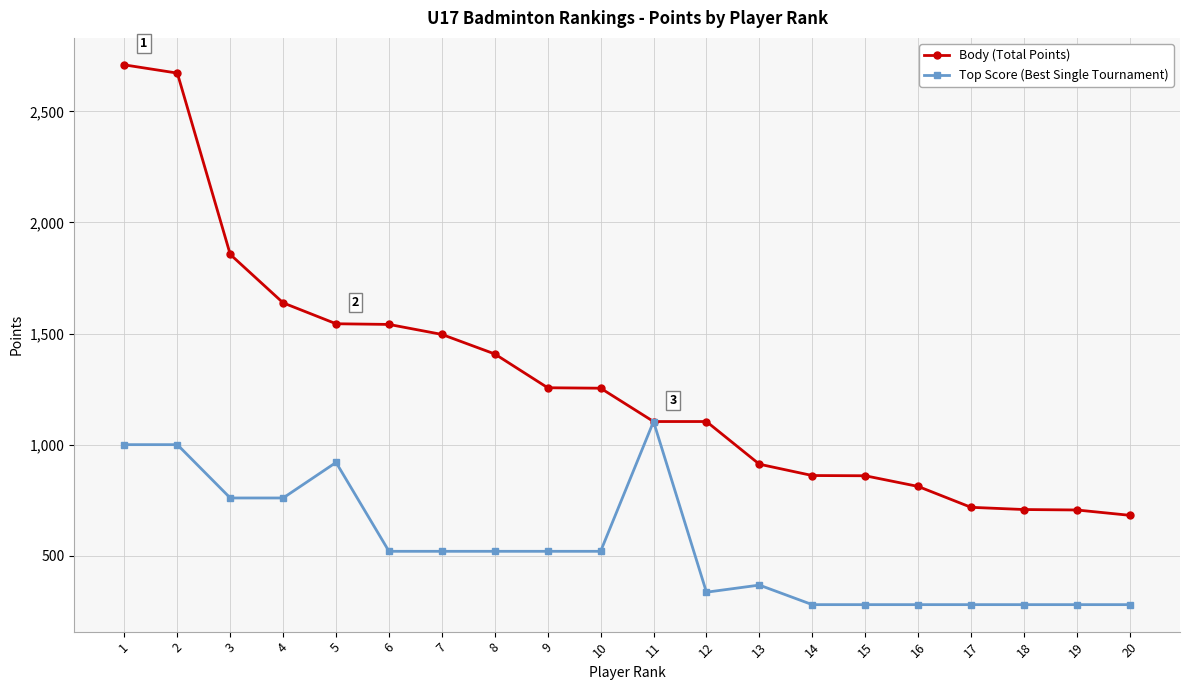

What is the sum of the Top Score (Best Single Tournament) values at 2 and 6?

1520